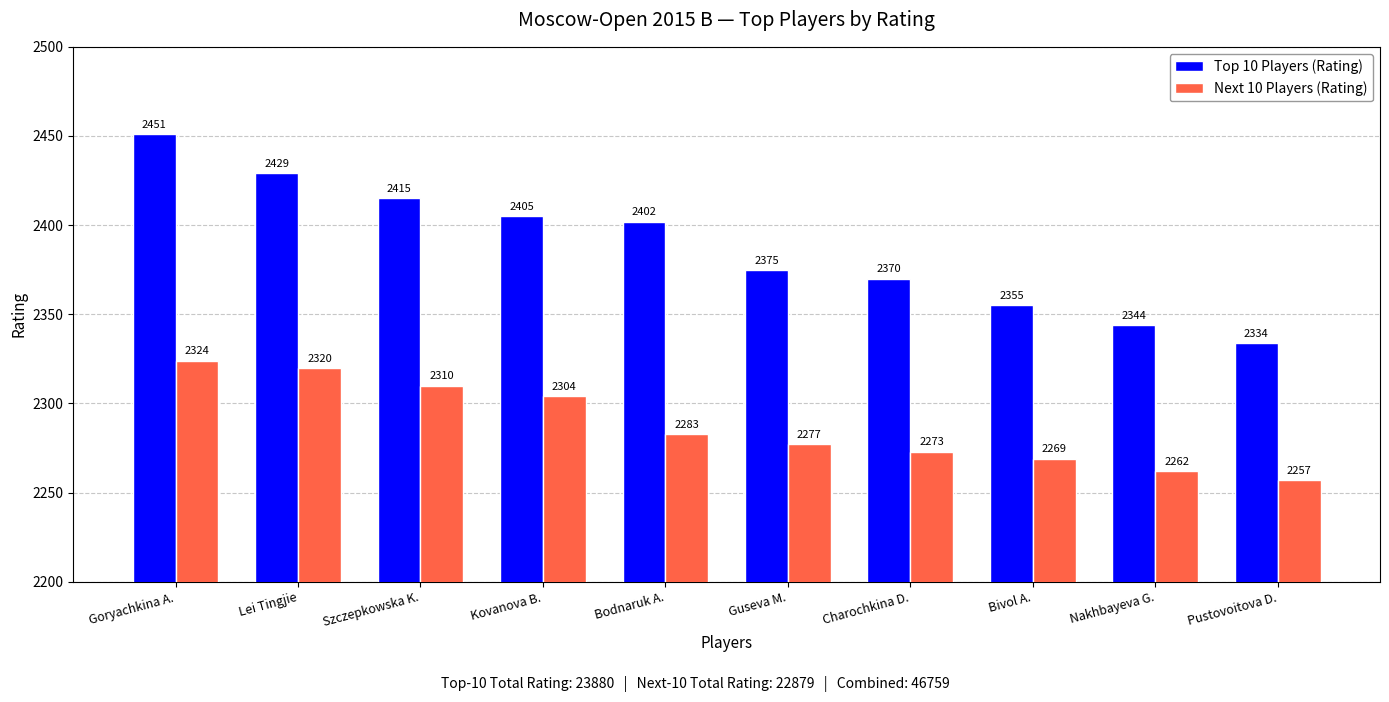

Where does the Next 10 Players (Rating) series first go above 2283?

Goryachkina A.